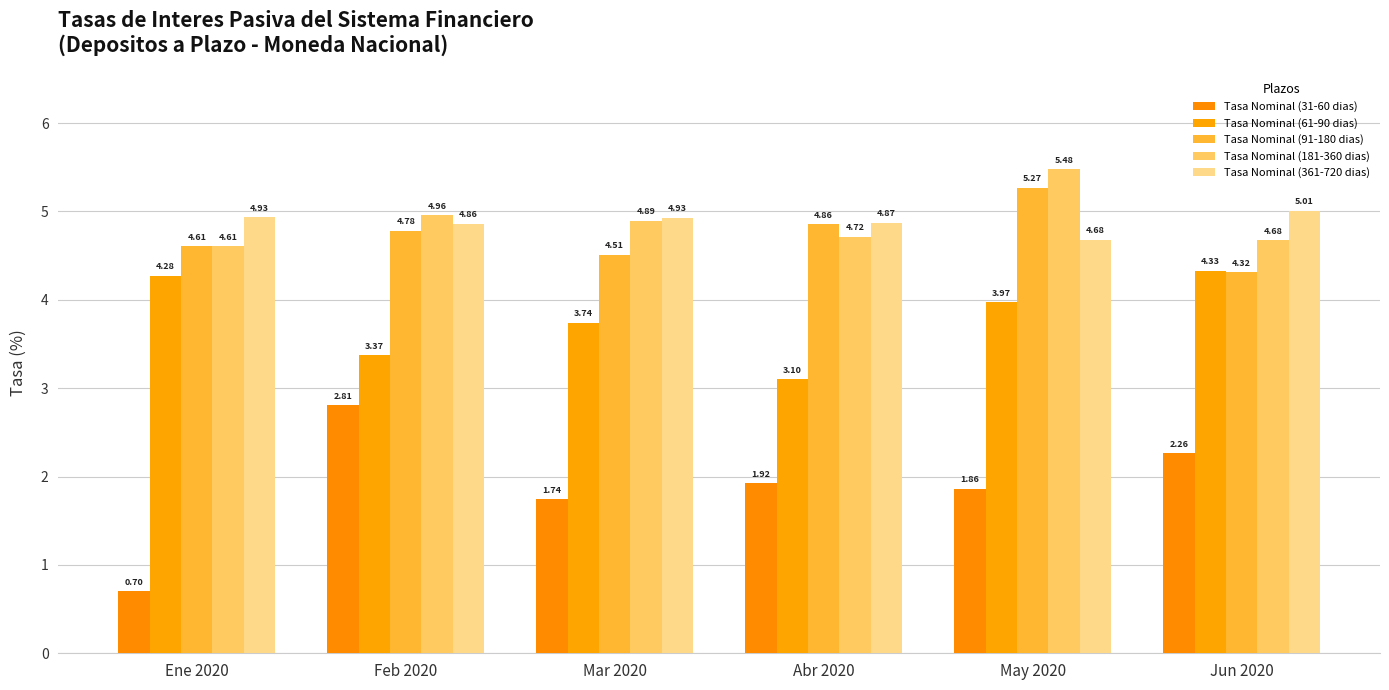

What are all the series names shown in the legend?

Tasa Nominal (31-60 dias), Tasa Nominal (61-90 dias), Tasa Nominal (91-180 dias), Tasa Nominal (181-360 dias), Tasa Nominal (361-720 dias)